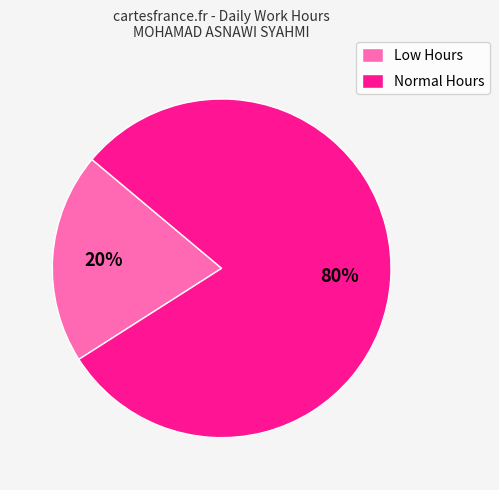

Is it true that Normal Hours is 74% of the pie?

False